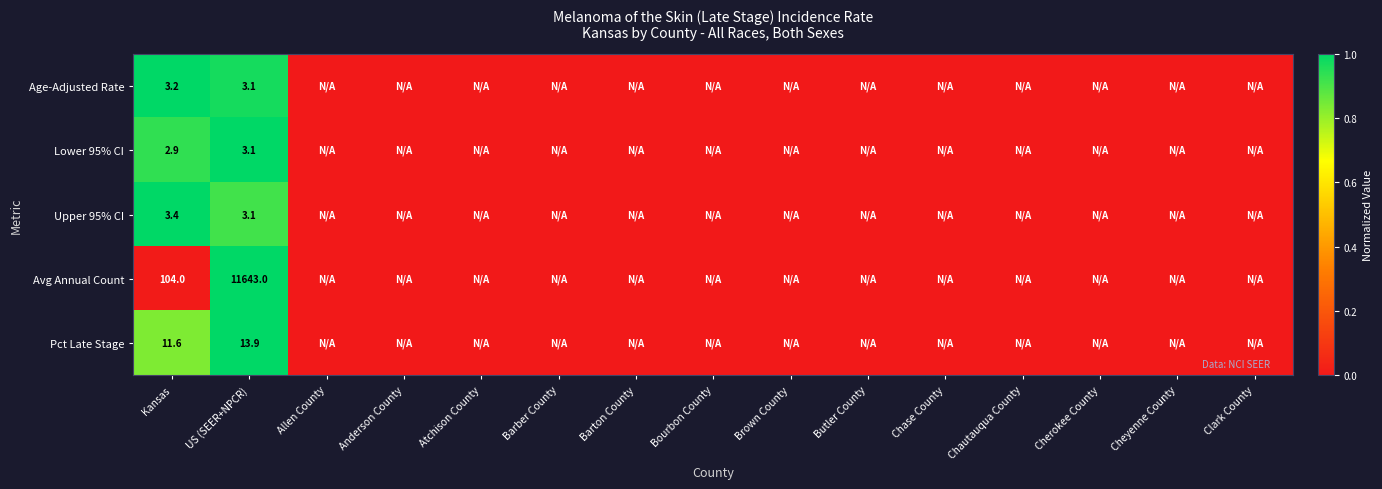

Is it true that Age-Adjusted Rate equals 1.6 at Kansas?

False